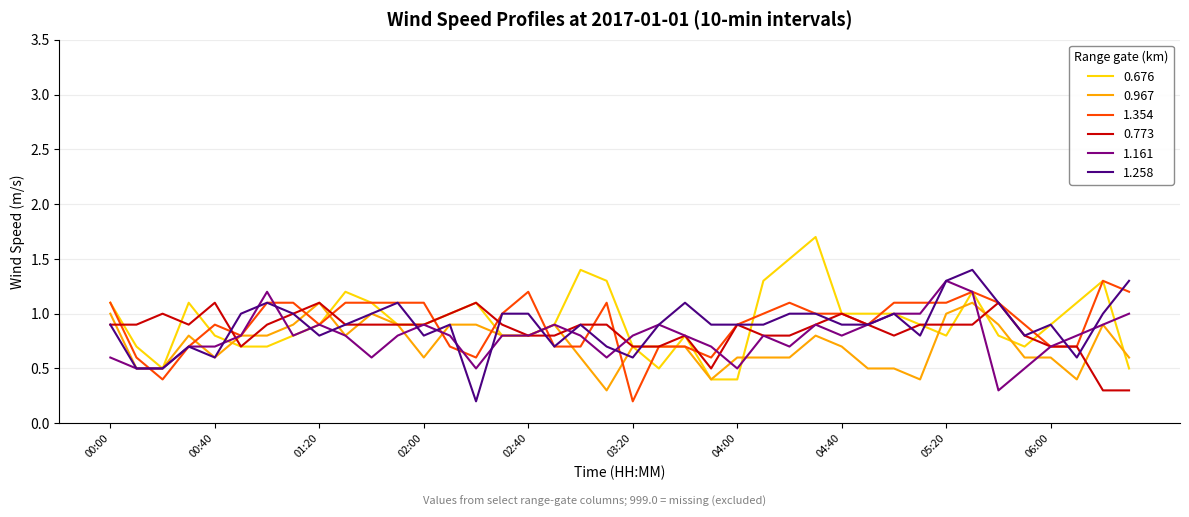

Is this an area chart (filled region under the line)?

No